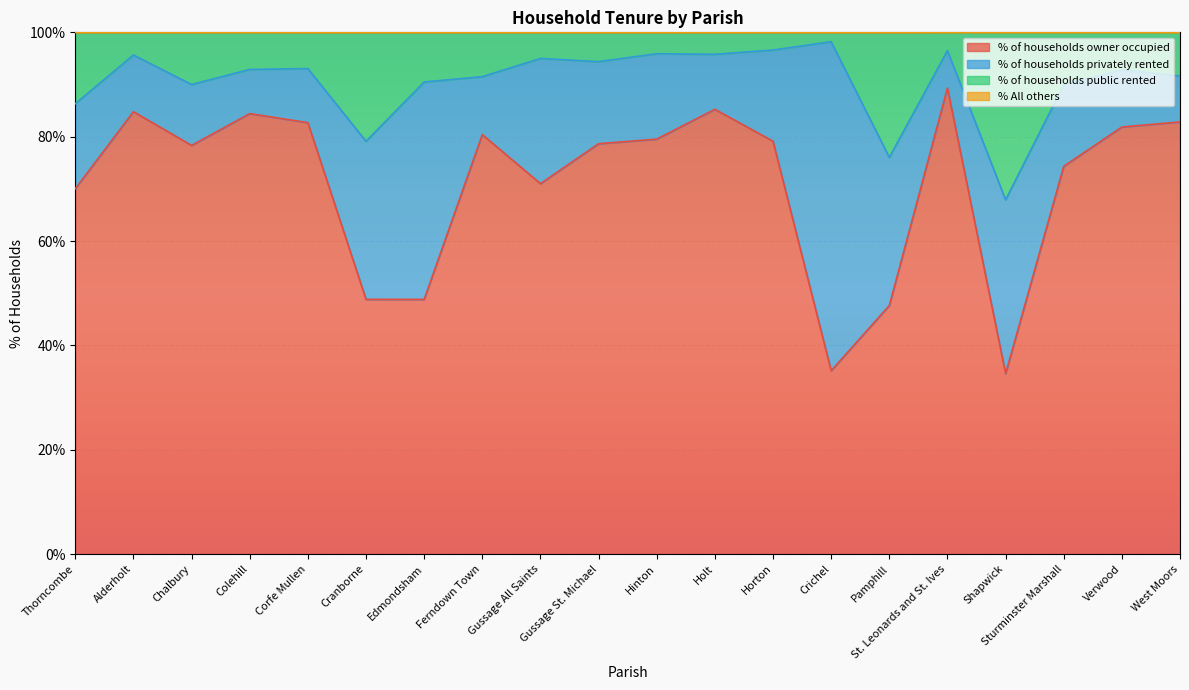

At which category does % of households owner occupied reach its first local valley?

Chalbury